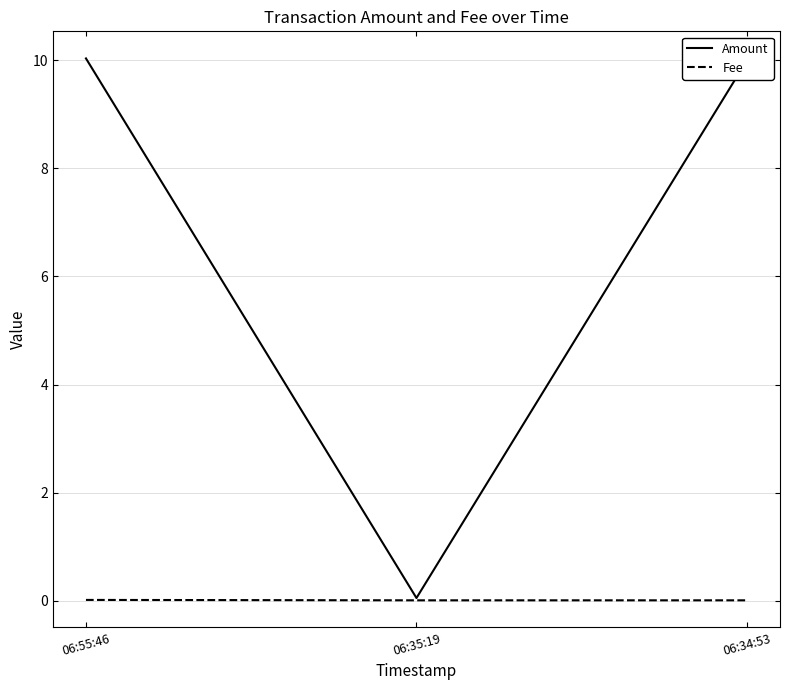

List the series in order of their peak value, highest first.

Amount, Fee